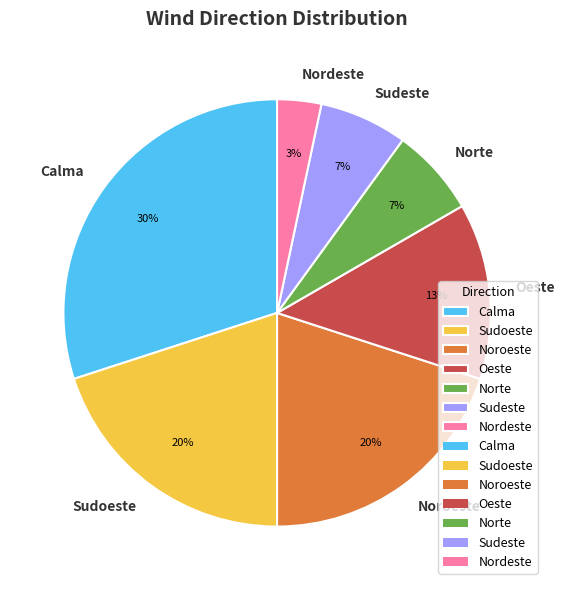

Is there any slice that represents more than half of the pie?

No